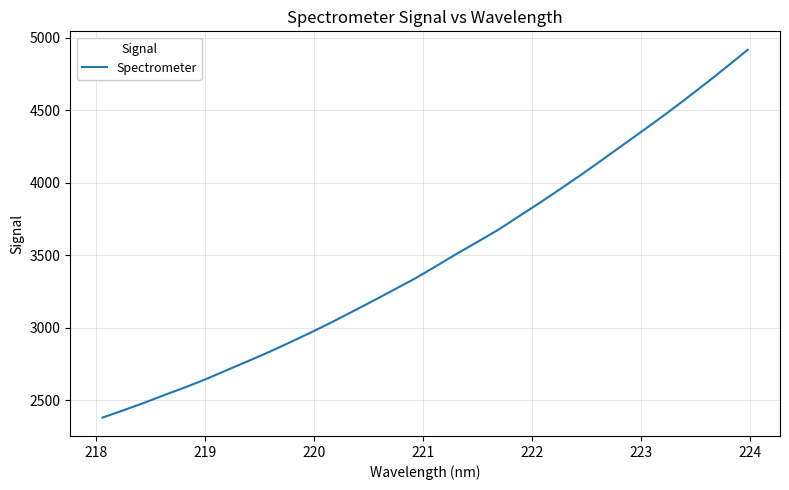

What is the smallest value displayed?

2379.1